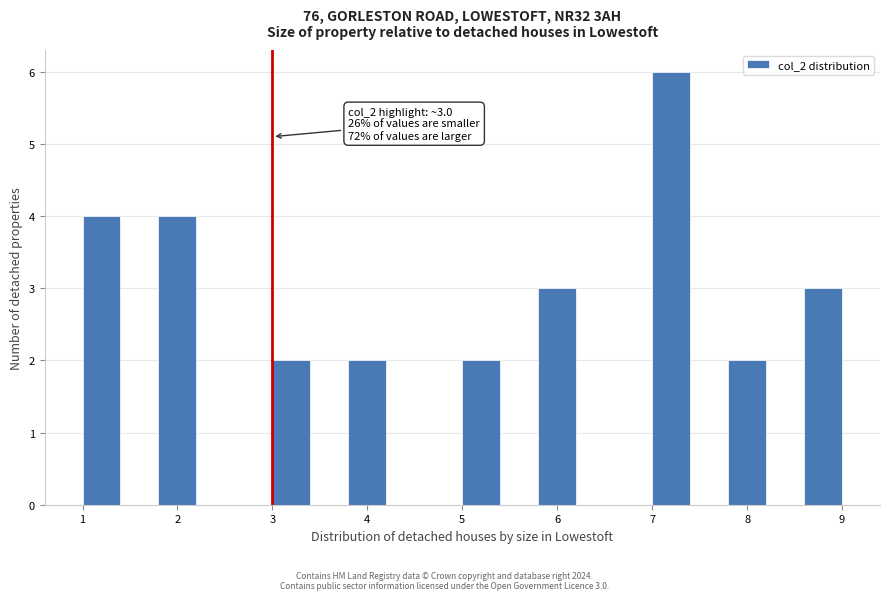

Which range on the x-axis has the tallest bar?

7.0 to 7.4